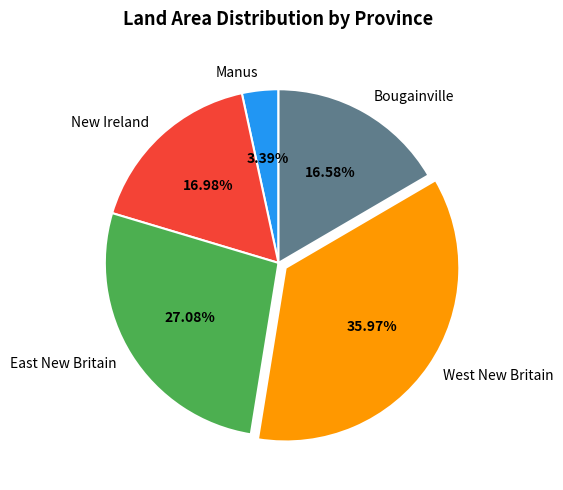

How many slices are in this pie chart?

5